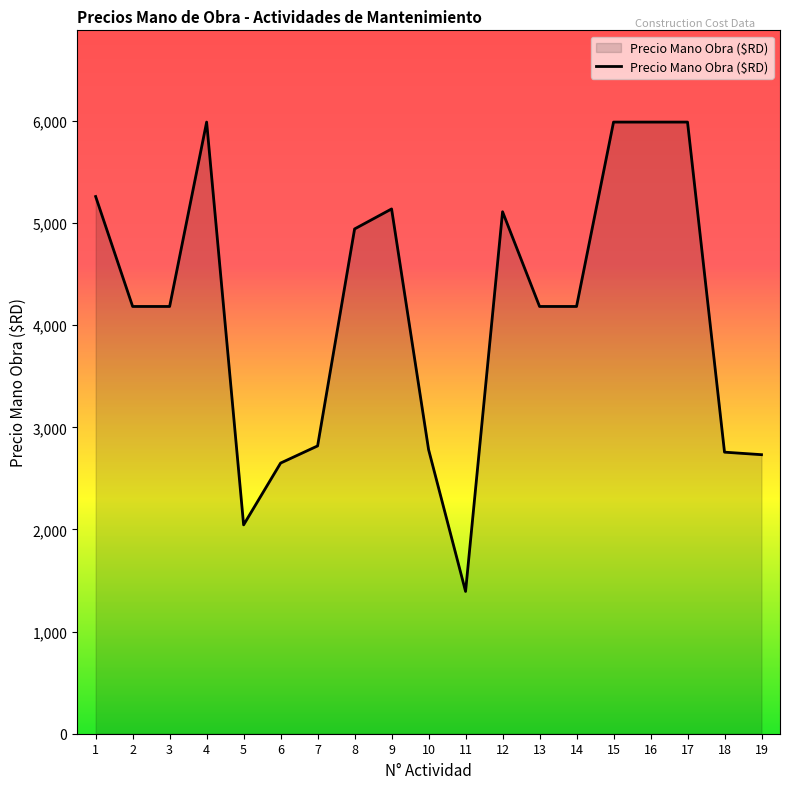

Count the number of values greater than 4183.

12